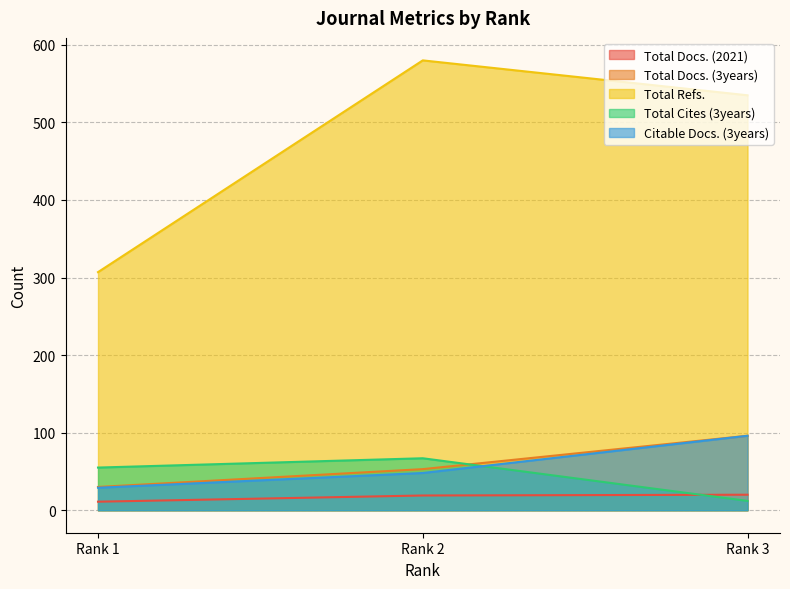

Reading left to right, what are all the values shown in this chart?

Total Docs. (2021): Rank 1=11	Rank 2=19	Rank 3=20
Total Docs. (3years): Rank 1=30	Rank 2=53	Rank 3=96
Total Refs.: Rank 1=307	Rank 2=580	Rank 3=535
Total Cites (3years): Rank 1=55	Rank 2=67	Rank 3=12
Citable Docs. (3years): Rank 1=29	Rank 2=48	Rank 3=96